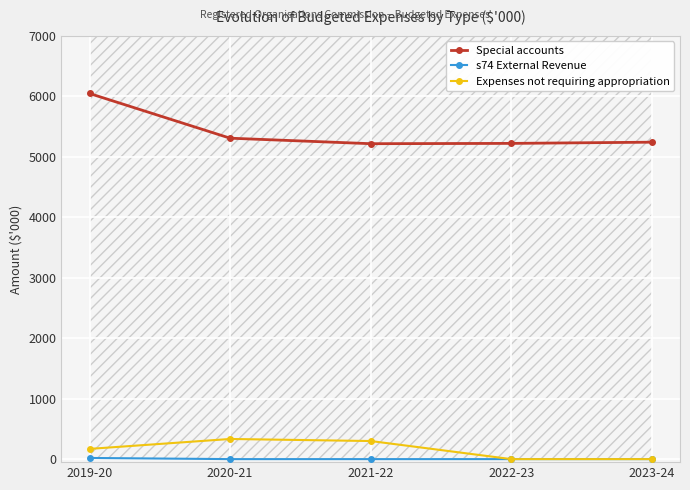

What is the sum of the Special accounts values at 2021-22 and 2020-21?

10521